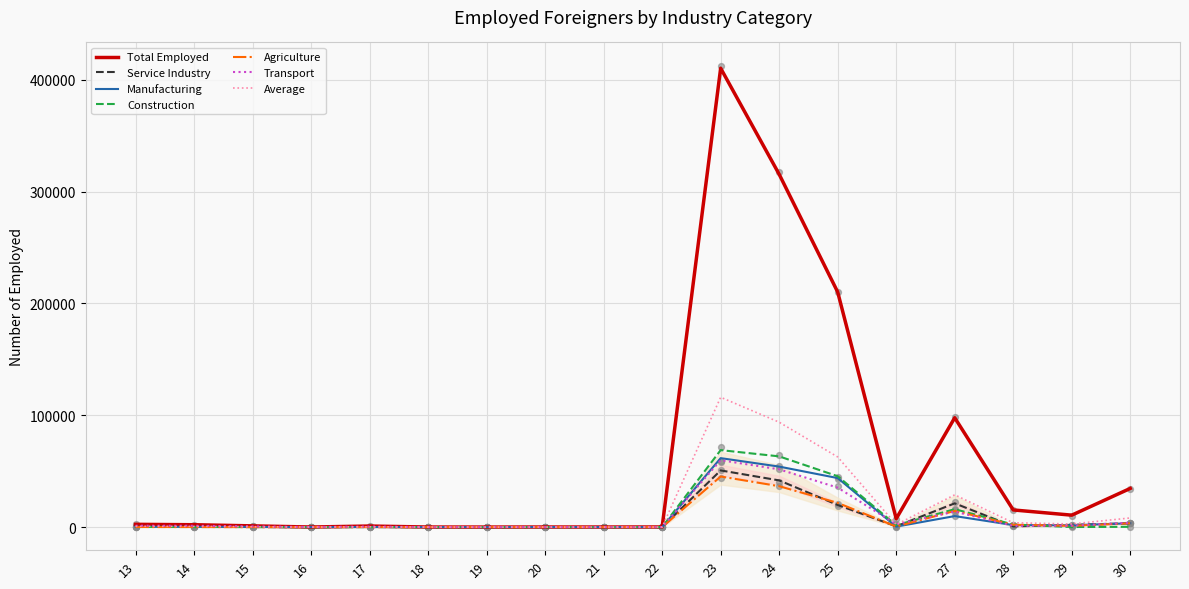

At how many categories does at least one series exceed 310668?

2